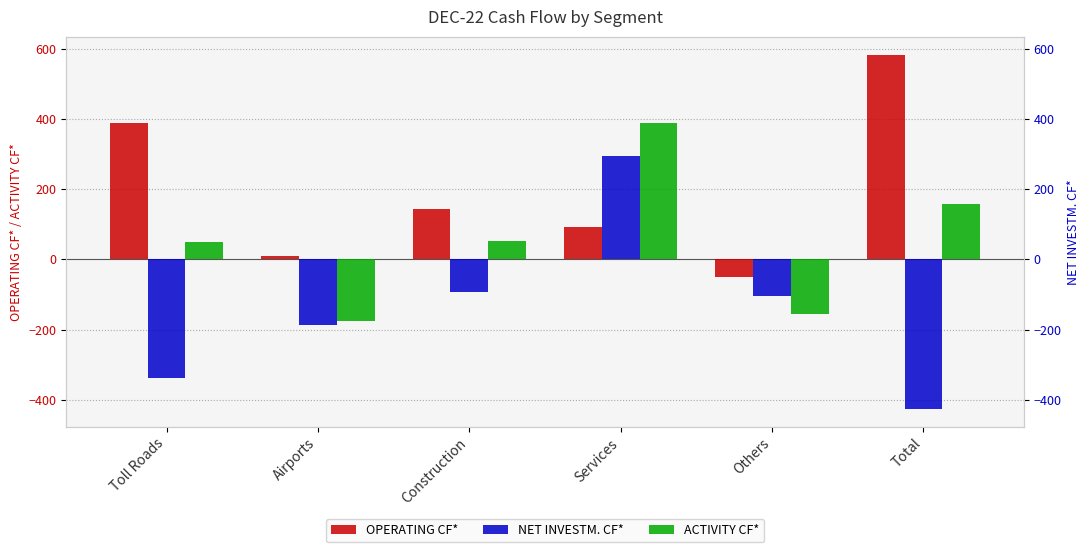

What are all the series names shown in the legend?

OPERATING CF*, NET INVESTM. CF*, ACTIVITY CF*